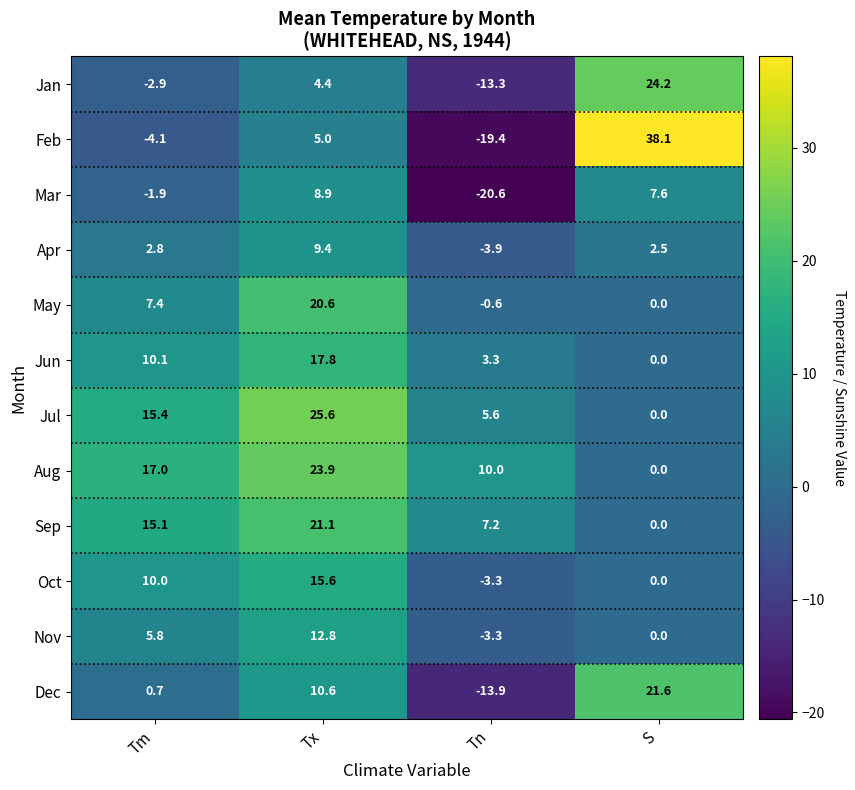

At how many categories does at least one series exceed 13?

3